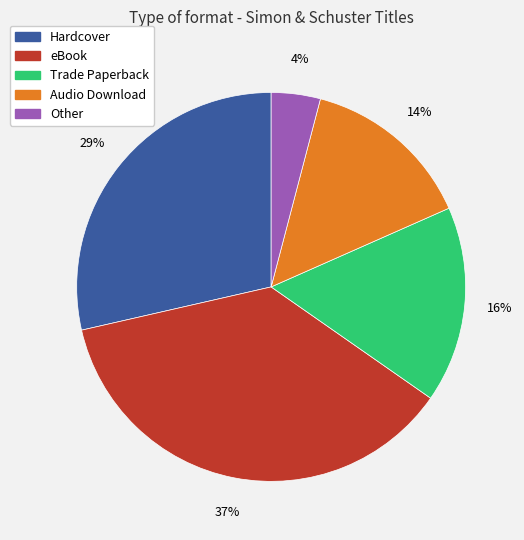

To the nearest percent, what is the combined percentage of Other and Trade Paperback?

20%